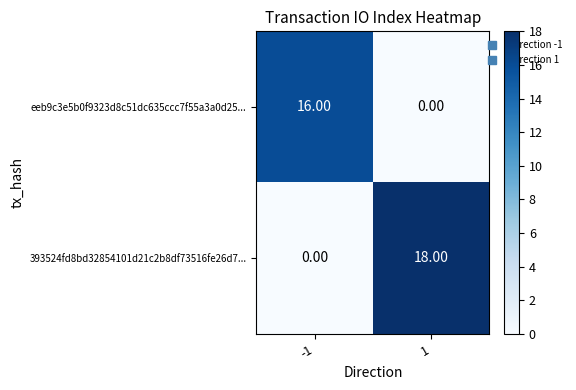

Which series has the largest range (max minus min)?

393524fd8bd32854101d21c2b8df73516fe26d7...